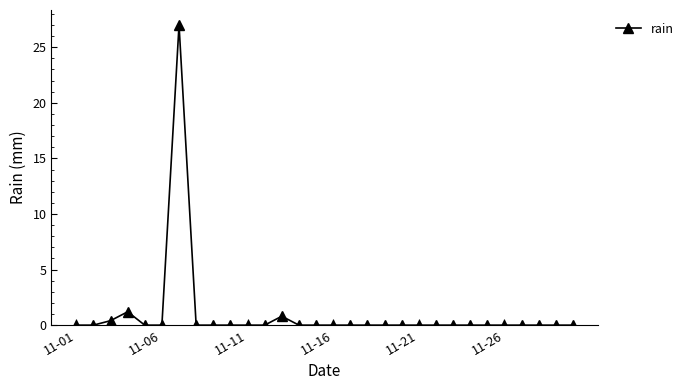

How many categories are shown in the chart?

30